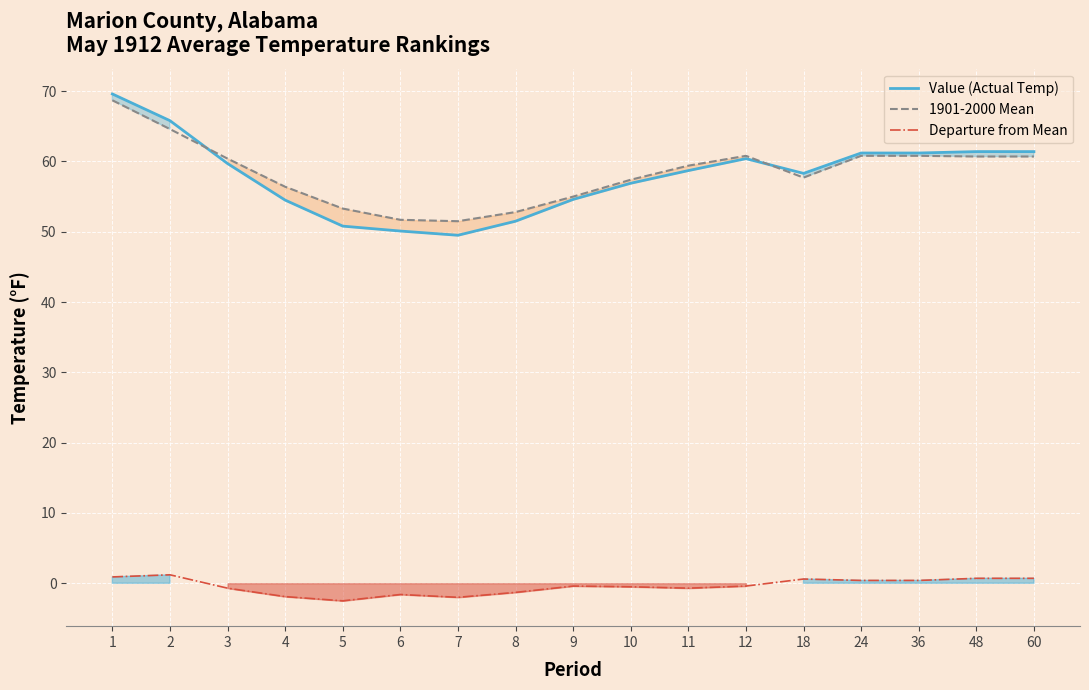

True or false: Departure from Mean and Value (Actual Temp) cross at least once.

False